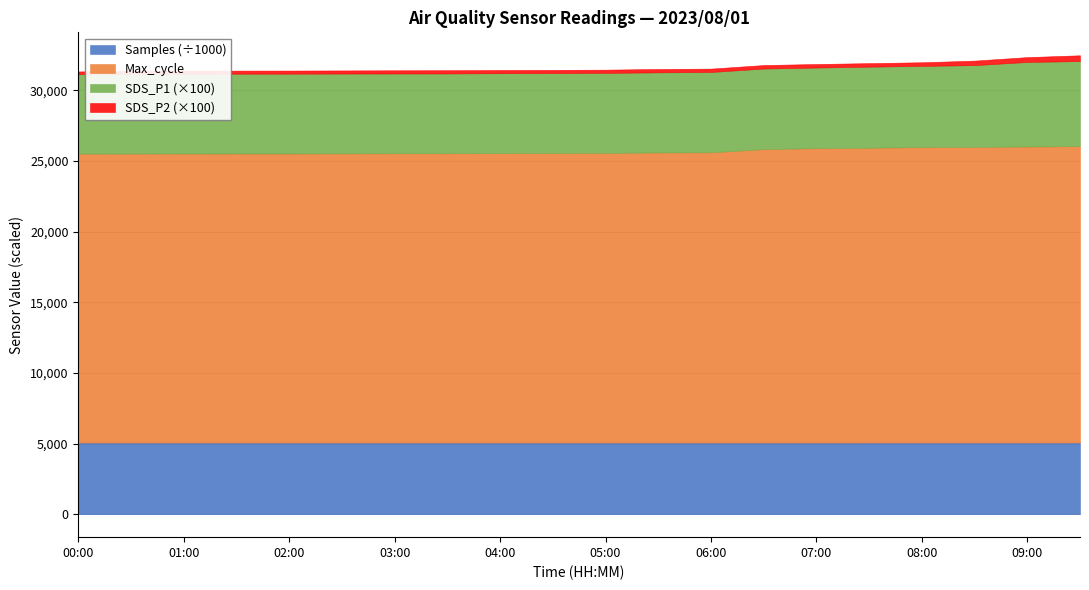

What is the lowest value of the Samples (÷1000) series?

5071.1